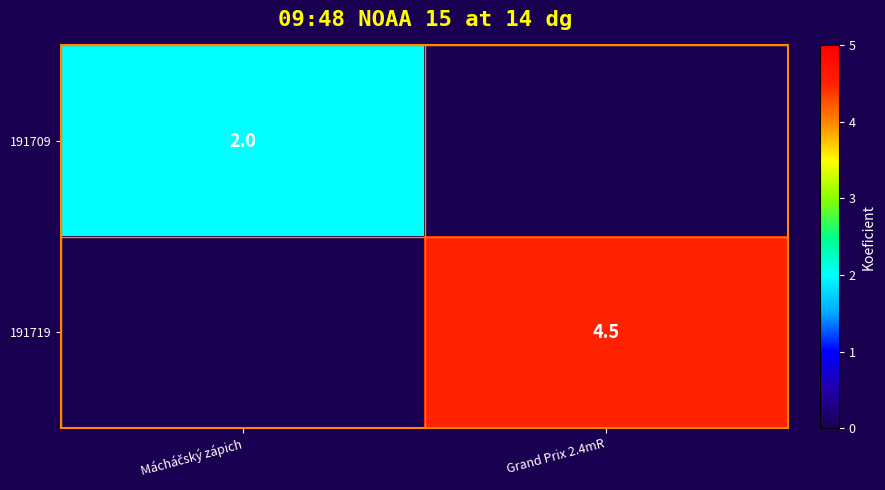

Is it true that 191719 equals 1.0 at Grand Prix 2.4mR?

False